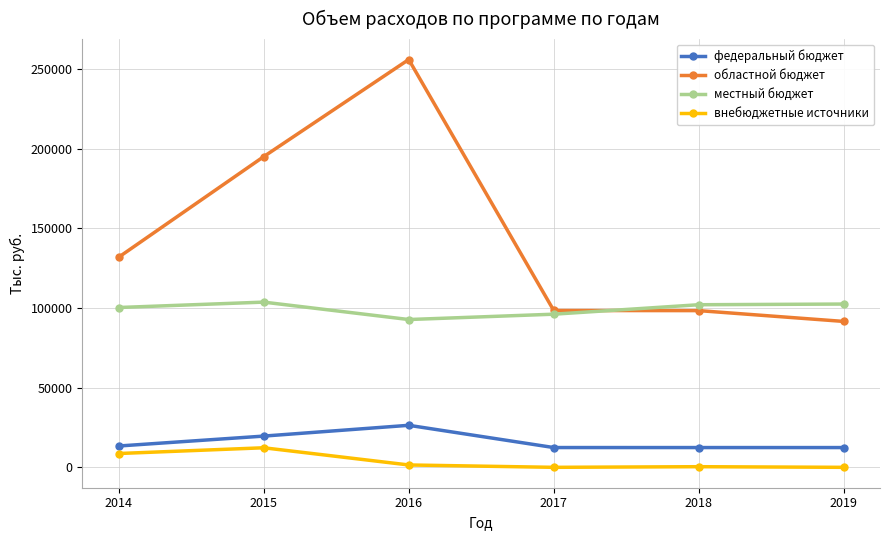

True or false: внебюджетные источники has more than 2 points higher than both neighbors.

False